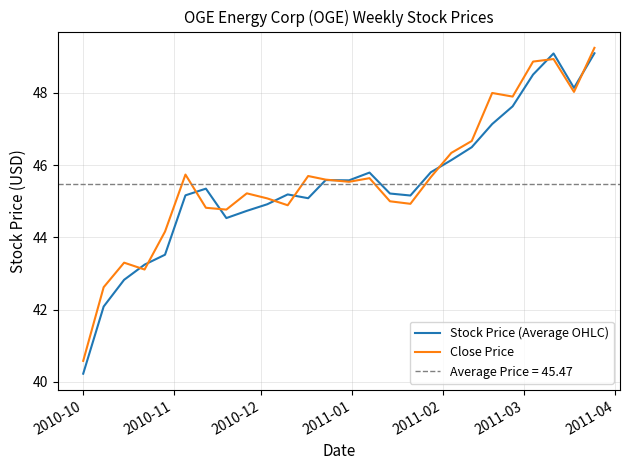

At which label does Close Price reach its minimum?

2010-10